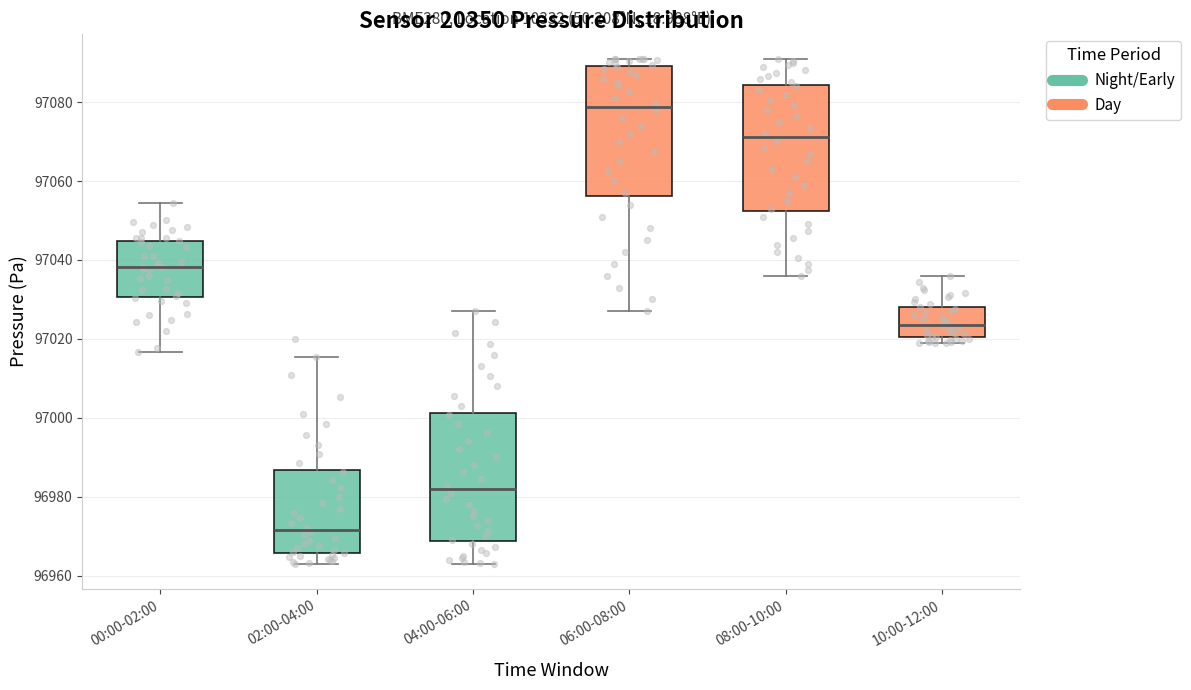

Reading left to right, read every box against the y-axis: the position of its median line, the range the box covers, and the ends of its whiskers. The values are not printed on the chart, so give them approximately, as read against the axis.

00:00-02:00: median 97038, box 97030 to 97044, whiskers 97016 to 97054
02:00-04:00: median 96972, box 96966 to 96986, whiskers 96964 to 97016
04:00-06:00: median 96982, box 96968 to 97002, whiskers 96964 to 97028
06:00-08:00: median 97078, box 97056 to 97090, whiskers 97028 to 97092
08:00-10:00: median 97072, box 97052 to 97084, whiskers 97036 to 97092
10:00-12:00: median 97024, box 97020 to 97028, whiskers 97020 (just below the box's lower edge) to 97036